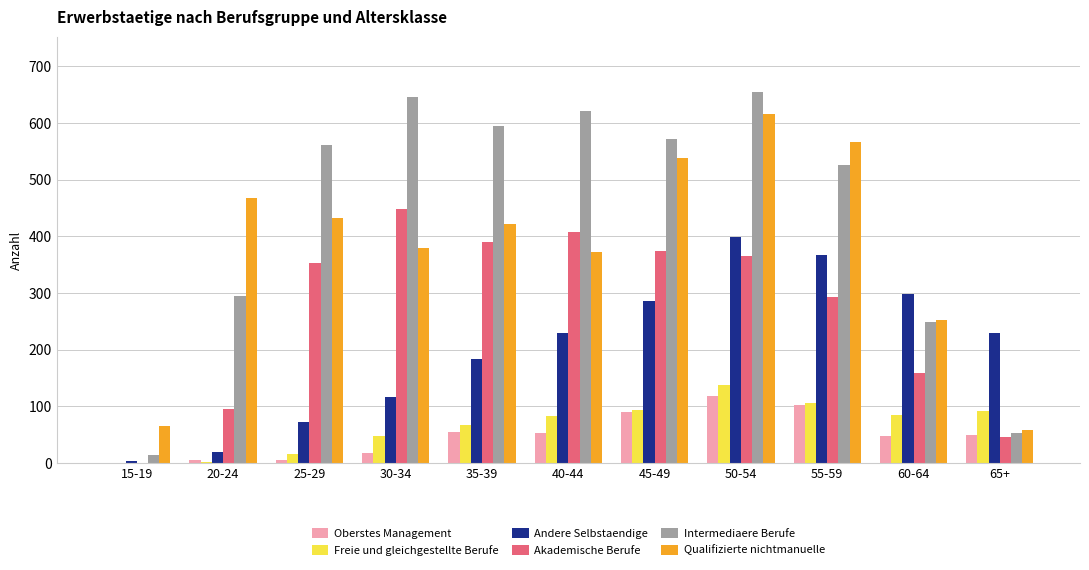

What is the highest value of the Qualifizierte nichtmanuelle series?

616